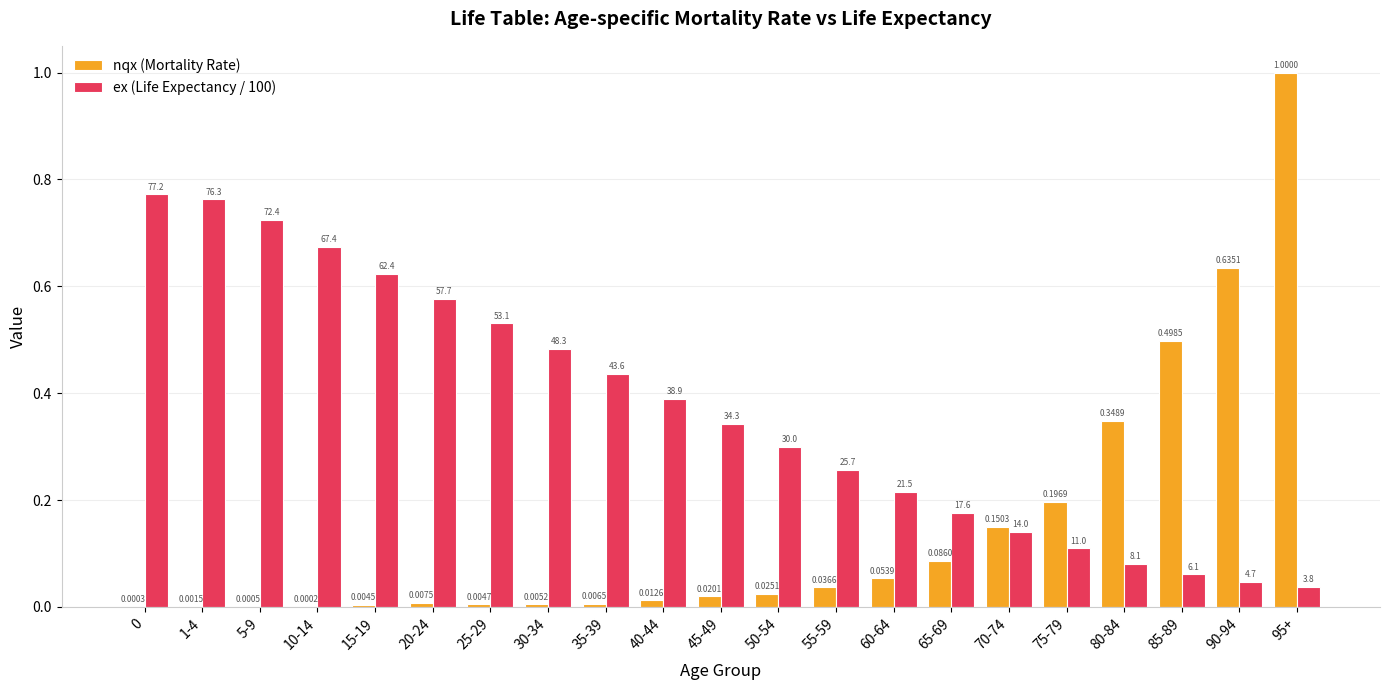

True or false: ex (Life Expectancy / 100) has a value of 0.1 at 60-64.

False